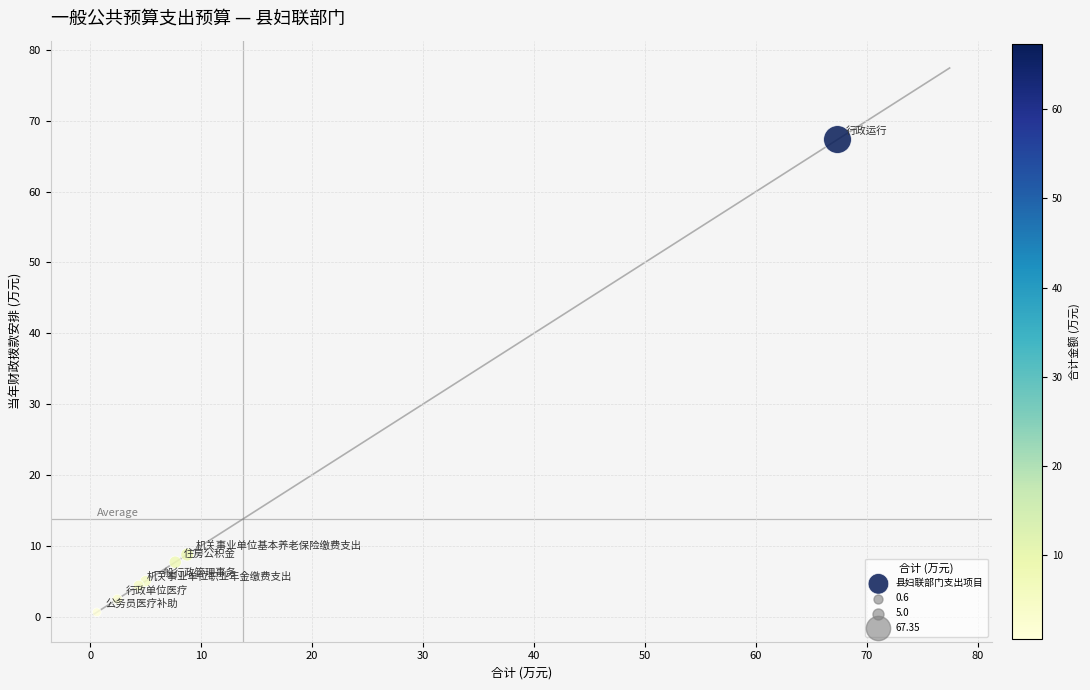

What Y value in the scatter plot is closest to 33?

8.7